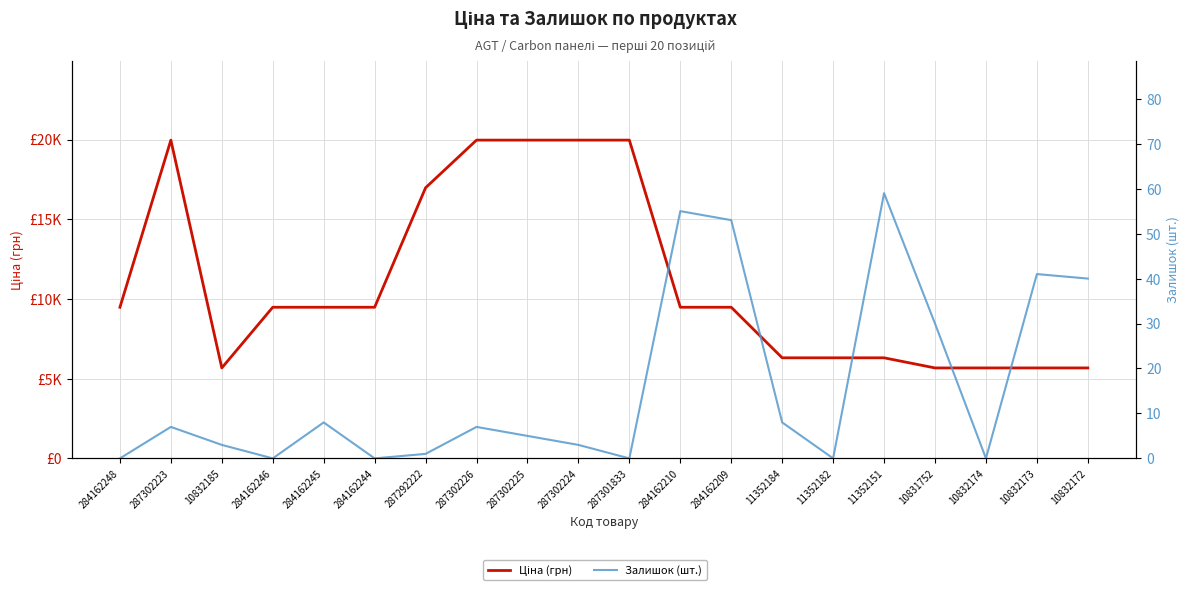

List the series in order of their peak value, lowest first.

Залишок (шт.), Ціна (грн)